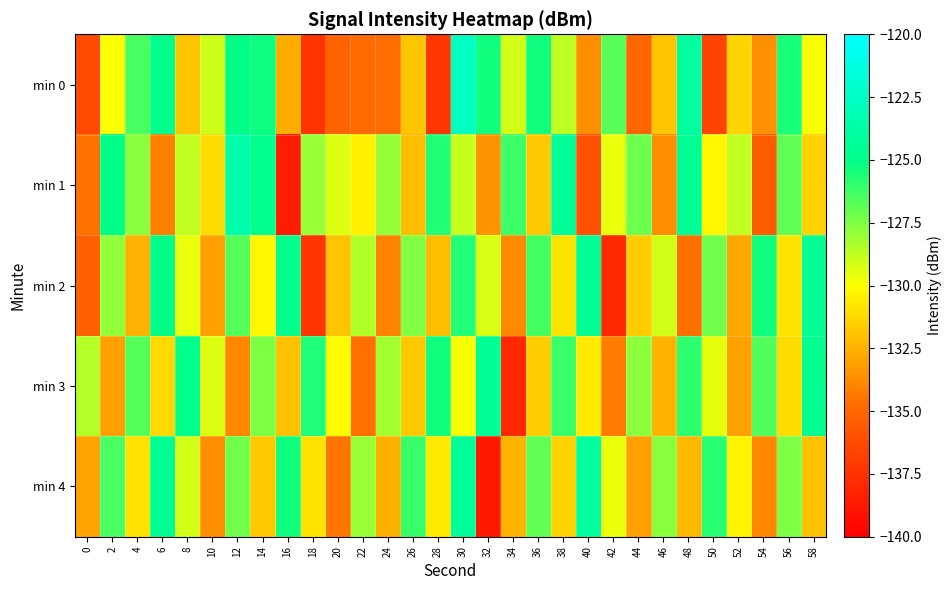

Reading left to right, list all the values displayed in this chart.

min 0: 0=-136.4	2=-129.9	4=-126.4	6=-124.8	8=-131.9	10=-129.0	12=-125.0	14=-125.3	16=-132.6	18=-137.4	20=-135.0	22=-134.8	24=-134.7	26=-131.8	28=-137.3	30=-122.6	32=-125.3	34=-129.1	36=-125.3	38=-128.7	40=-133.7	42=-126.8	44=-134.9	46=-131.9	48=-123.9	50=-136.6	52=-131.3	54=-133.5	56=-125.5	58=-129.9
min 1: 0=-134.6	2=-125.0	4=-127.7	6=-134.1	8=-128.8	10=-131.1	12=-123.5	14=-124.8	16=-138.5	18=-128.0	20=-129.3	22=-130.5	24=-127.9	26=-132.1	28=-125.7	30=-128.9	32=-133.5	34=-126.2	36=-131.8	38=-124.3	40=-136.0	42=-129.6	44=-127.1	46=-133.7	48=-124.5	50=-130.2	52=-128.8	54=-135.3	56=-126.9	58=-131.5
min 2: 0=-135.2	2=-127.9	4=-132.5	6=-125.0	8=-129.6	10=-133.1	12=-126.7	14=-130.2	16=-124.8	18=-137.3	20=-131.9	22=-128.5	24=-134.0	26=-127.6	28=-132.1	30=-125.7	32=-129.2	34=-133.8	36=-126.3	38=-130.9	40=-124.5	42=-138.0	44=-131.6	46=-129.1	48=-134.7	50=-127.2	52=-132.8	54=-125.3	56=-130.9	58=-124.5
min 3: 0=-128.6	2=-133.1	4=-126.7	6=-131.2	8=-124.8	10=-129.3	12=-133.9	14=-127.5	16=-132.0	18=-125.6	20=-130.1	22=-134.7	24=-128.2	26=-131.8	28=-125.3	30=-129.9	32=-124.5	34=-138.0	36=-131.6	38=-126.1	40=-130.7	42=-134.2	44=-127.8	46=-132.3	48=-125.9	50=-129.5	52=-133.0	54=-126.6	56=-131.1	58=-124.7
min 4: 0=-132.9	2=-126.5	4=-131.0	6=-124.6	8=-129.1	10=-133.7	12=-127.2	14=-131.8	16=-125.3	18=-130.9	20=-134.5	22=-128.0	24=-132.6	26=-126.1	28=-130.7	30=-124.2	32=-138.8	34=-132.3	36=-126.9	38=-131.5	40=-124.0	42=-129.6	44=-133.1	46=-127.7	48=-132.2	50=-125.8	52=-130.3	54=-133.9	56=-127.5	58=-132.0